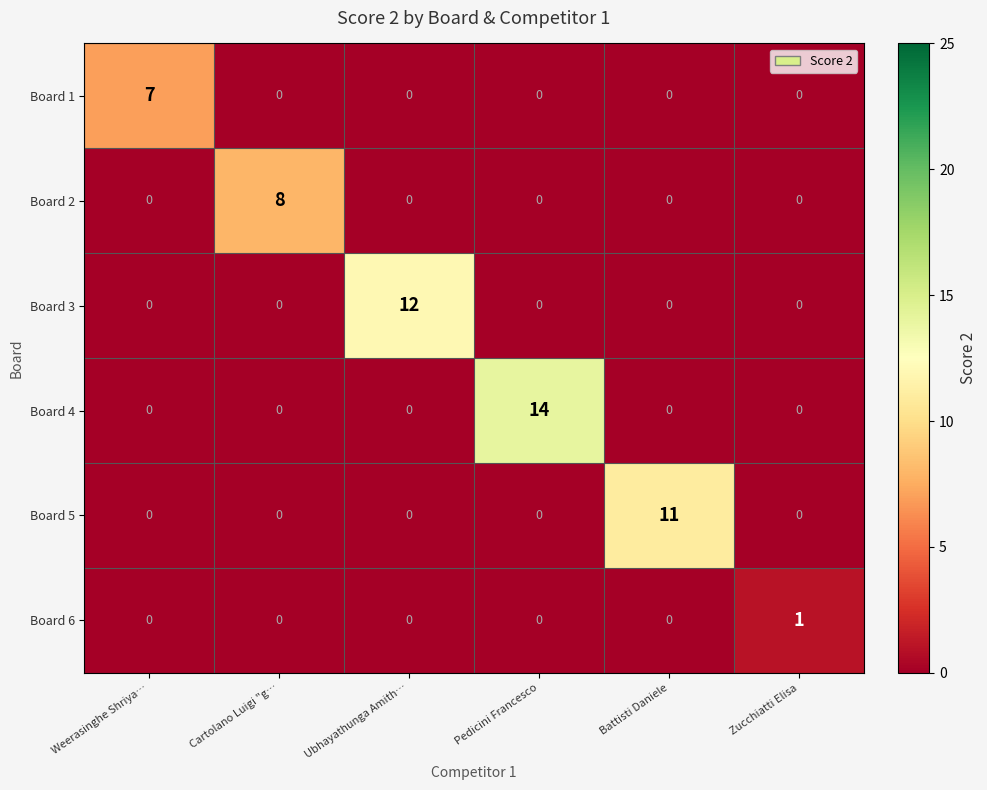

How many distinct data groups are displayed?

6